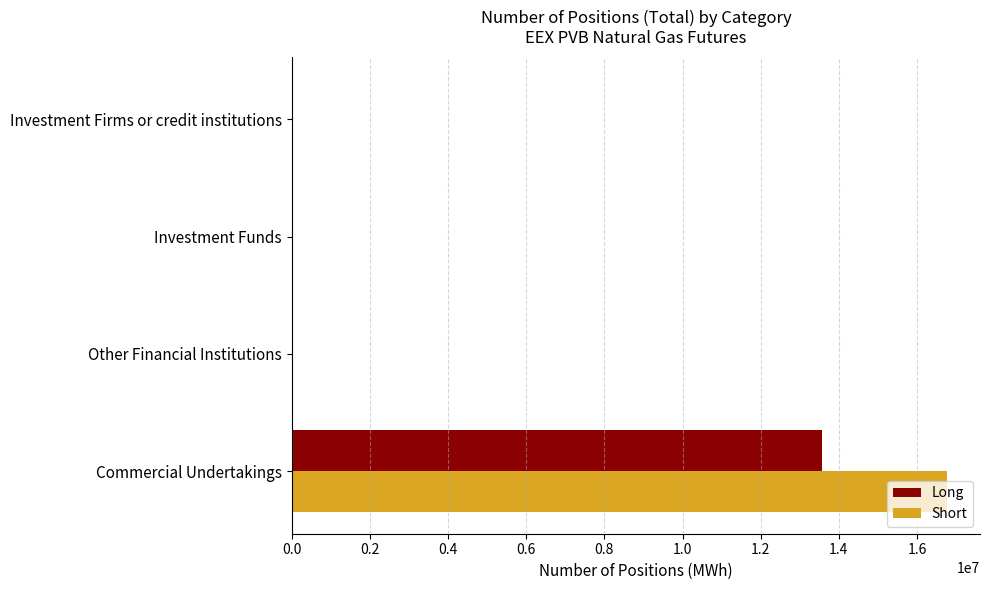

Which category has the highest value across all series?

Commercial Undertakings